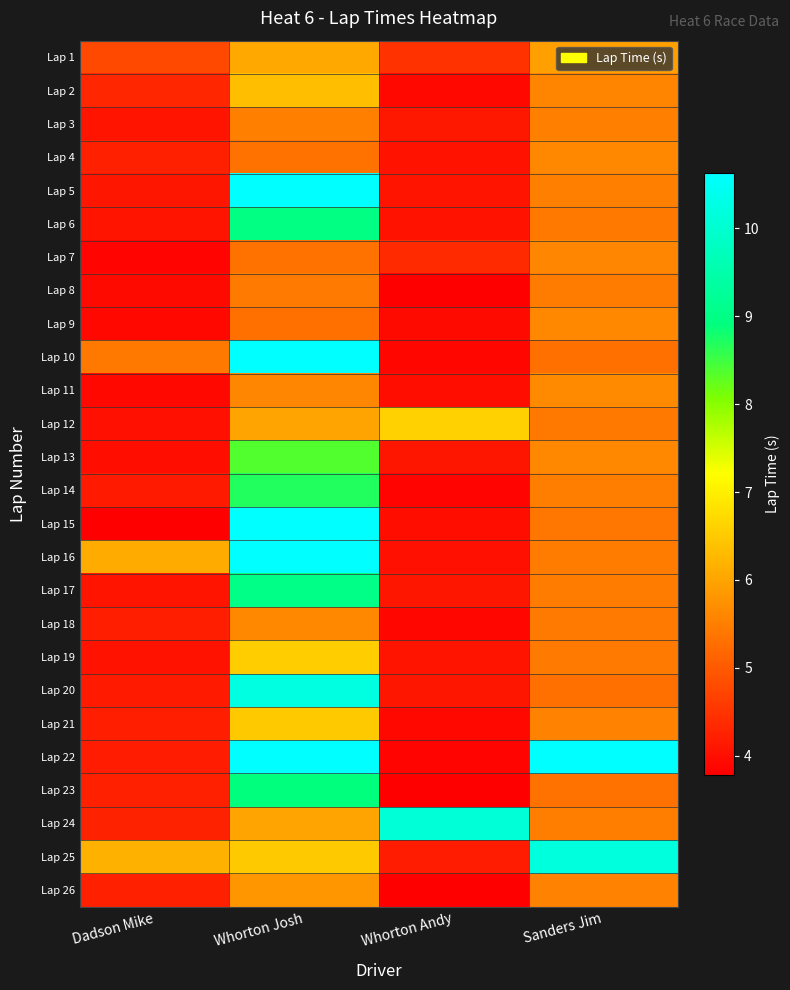

Which has a higher value, Whorton Josh or Sanders Jim?

Whorton Josh